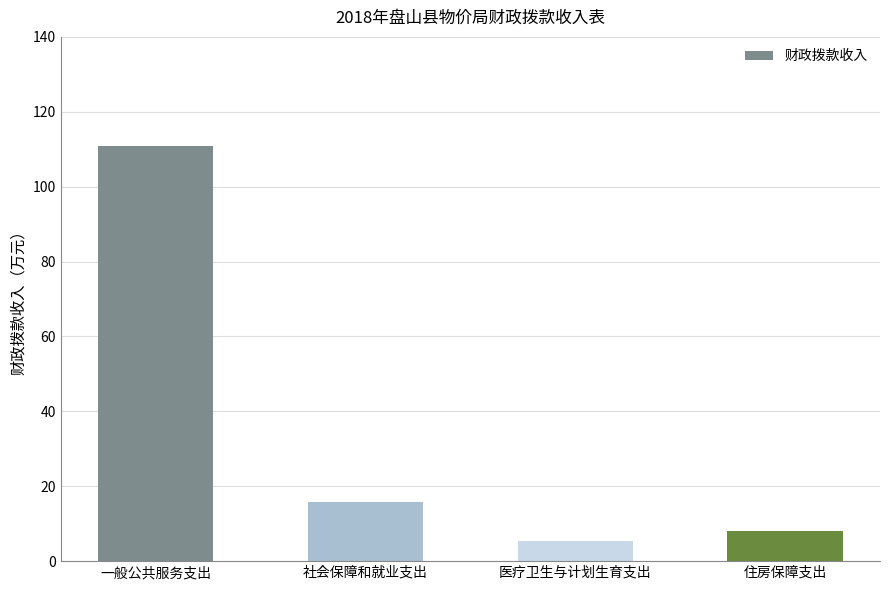

What is the value of the 2nd bar from the left?

15.9